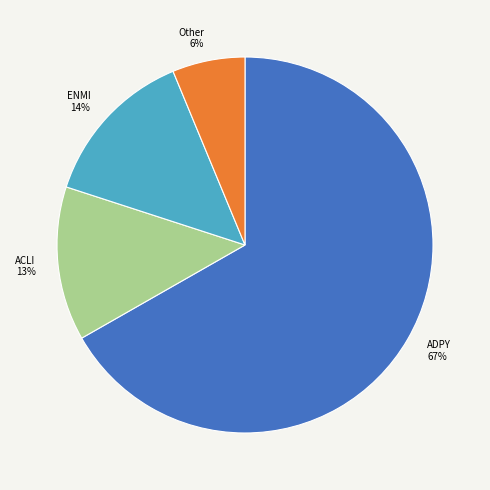

The ADPY 67% slice represents 61% of the pie. True or false?

False